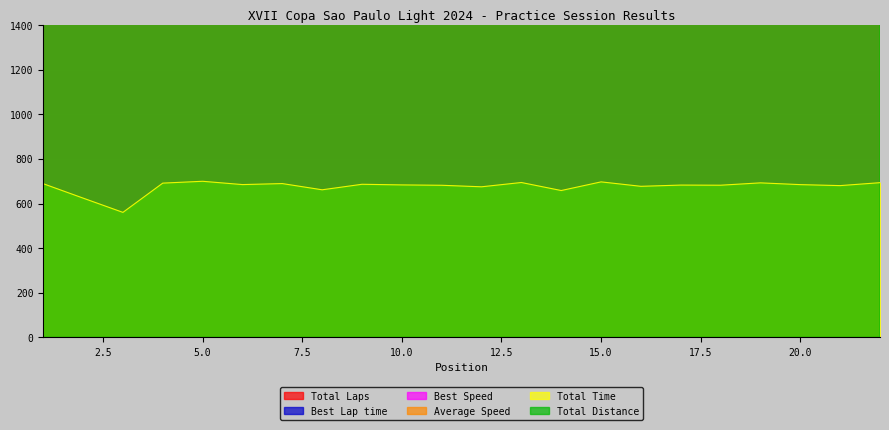

What is the value of the Best Speed point at the 13th from the left?

13576.7